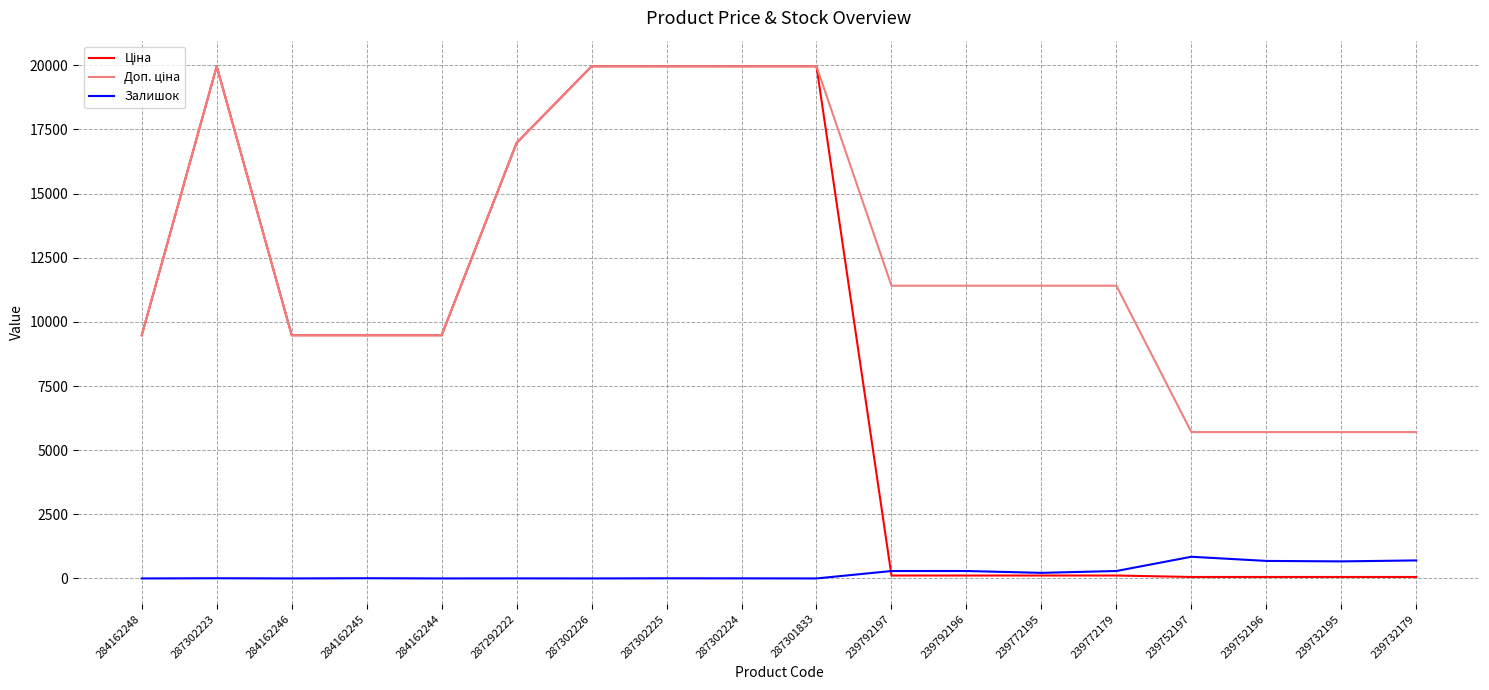

The value of Залишок at 239732179 is 702.0. True or false?

True